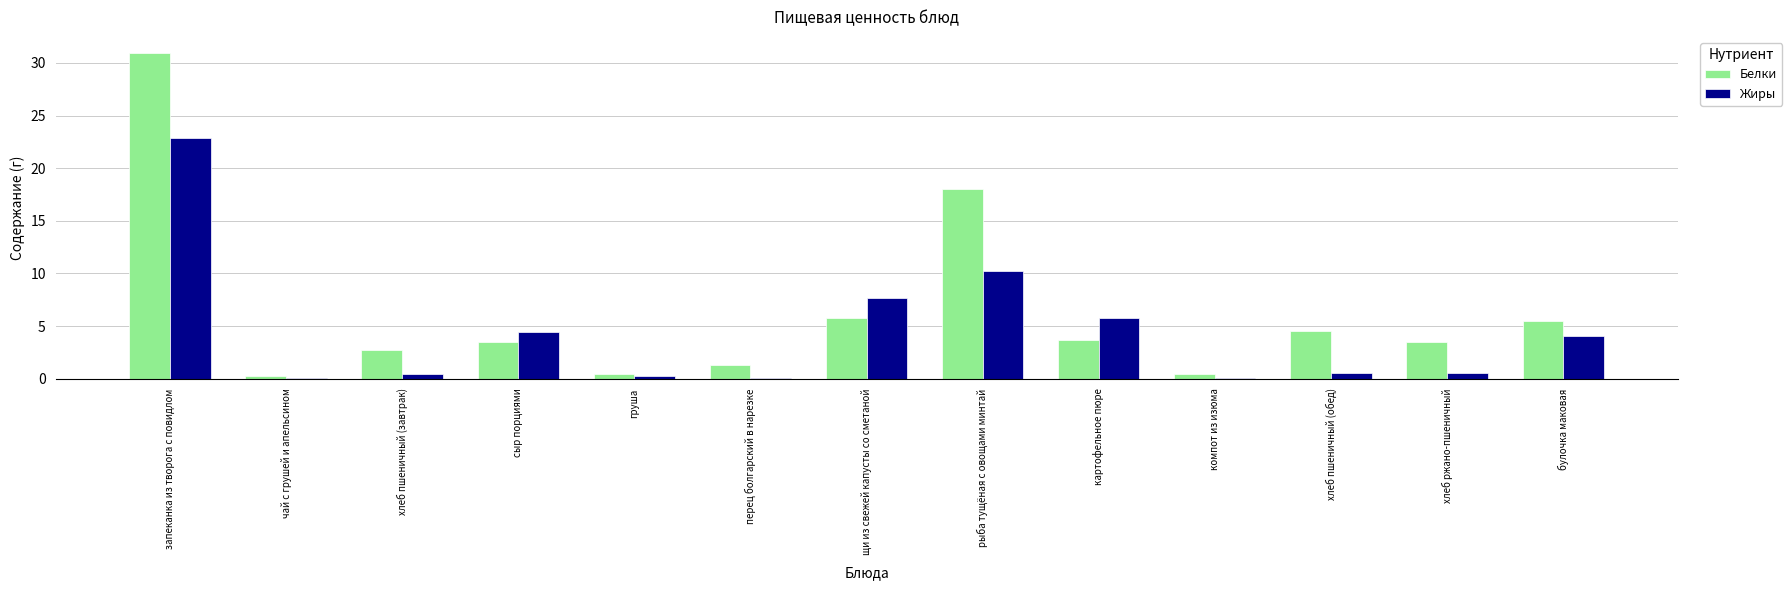

Rank the series at хлеб пшеничный (завтрак) from highest to lowest value.

Белки, Жиры